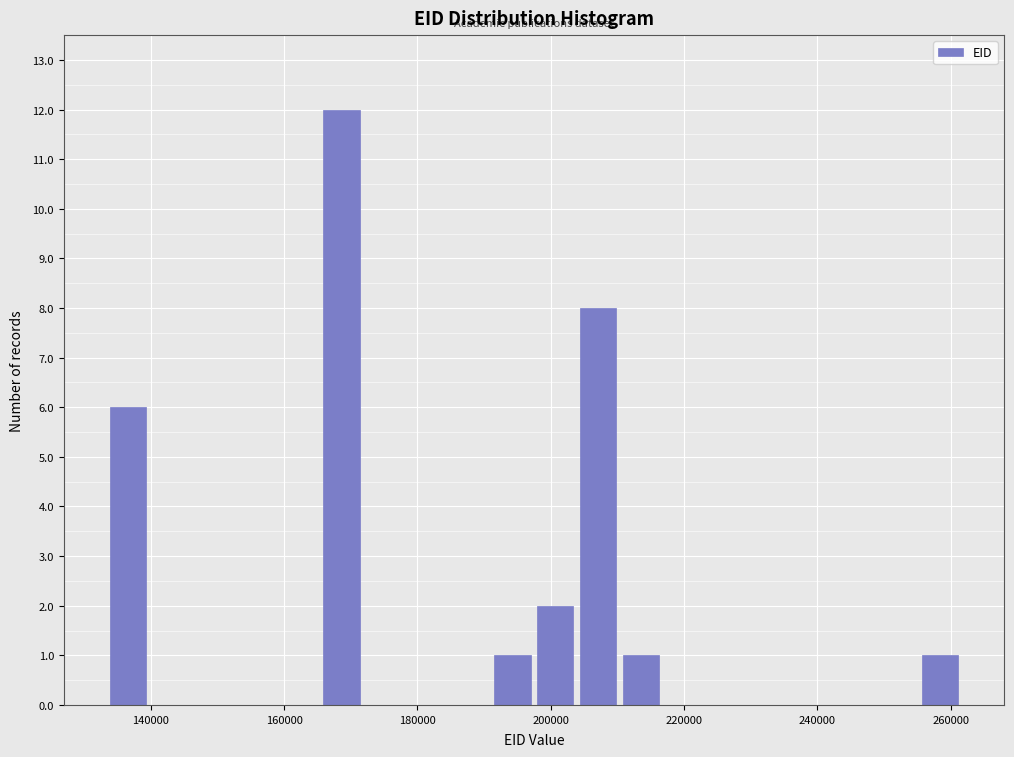

Around what value on the x-axis is the tallest bar? Give the approximate position of its centre, as read against the axis.

168000